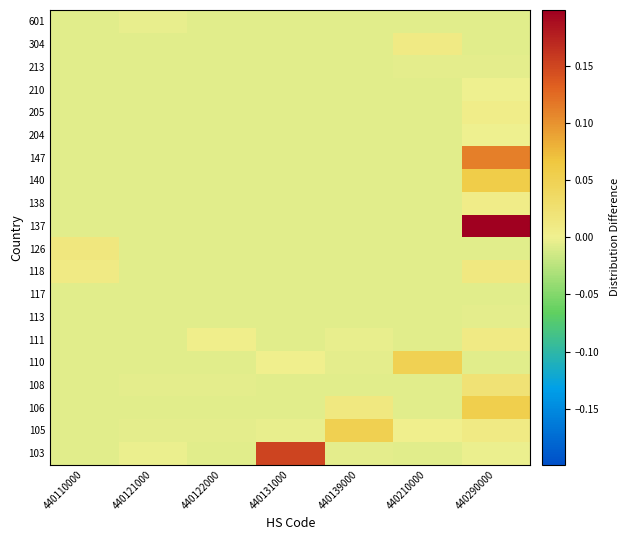

Reading left to right, what are all the values shown in this chart?

103: 440110000=-0.0	440121000=-0.0	440122000=-0.0	440131000=0.2	440139000=-0.0	440210000=-0.0	440290000=-0.0
105: 440110000=-0.0	440121000=-0.0	440122000=-0.0	440131000=-0.0	440139000=0.1	440210000=0.0	440290000=0.0
106: 440110000=-0.0	440121000=-0.0	440122000=-0.0	440131000=-0.0	440139000=0.0	440210000=-0.0	440290000=0.1
108: 440110000=-0.0	440121000=-0.0	440122000=-0.0	440131000=-0.0	440139000=-0.0	440210000=-0.0	440290000=0.0
110: 440110000=-0.0	440121000=-0.0	440122000=-0.0	440131000=0.0	440139000=-0.0	440210000=0.1	440290000=-0.0
111: 440110000=-0.0	440121000=-0.0	440122000=0.0	440131000=-0.0	440139000=-0.0	440210000=-0.0	440290000=0.0
113: 440110000=-0.0	440121000=-0.0	440122000=-0.0	440131000=-0.0	440139000=-0.0	440210000=-0.0	440290000=-0.0
117: 440110000=-0.0	440121000=-0.0	440122000=-0.0	440131000=-0.0	440139000=-0.0	440210000=-0.0	440290000=-0.0
118: 440110000=0.0	440121000=-0.0	440122000=-0.0	440131000=-0.0	440139000=-0.0	440210000=-0.0	440290000=0.0
126: 440110000=0.0	440121000=-0.0	440122000=-0.0	440131000=-0.0	440139000=-0.0	440210000=-0.0	440290000=-0.0
137: 440110000=-0.0	440121000=-0.0	440122000=-0.0	440131000=-0.0	440139000=-0.0	440210000=-0.0	440290000=0.2
138: 440110000=-0.0	440121000=-0.0	440122000=-0.0	440131000=-0.0	440139000=-0.0	440210000=-0.0	440290000=0.0
140: 440110000=-0.0	440121000=-0.0	440122000=-0.0	440131000=-0.0	440139000=-0.0	440210000=-0.0	440290000=0.1
147: 440110000=-0.0	440121000=-0.0	440122000=-0.0	440131000=-0.0	440139000=-0.0	440210000=-0.0	440290000=0.1
204: 440110000=-0.0	440121000=-0.0	440122000=-0.0	440131000=-0.0	440139000=-0.0	440210000=-0.0	440290000=-0.0
205: 440110000=-0.0	440121000=-0.0	440122000=-0.0	440131000=-0.0	440139000=-0.0	440210000=-0.0	440290000=0.0
210: 440110000=-0.0	440121000=-0.0	440122000=-0.0	440131000=-0.0	440139000=-0.0	440210000=-0.0	440290000=-0.0
213: 440110000=-0.0	440121000=-0.0	440122000=-0.0	440131000=-0.0	440139000=-0.0	440210000=-0.0	440290000=-0.0
304: 440110000=-0.0	440121000=-0.0	440122000=-0.0	440131000=-0.0	440139000=-0.0	440210000=0.0	440290000=-0.0
601: 440110000=-0.0	440121000=-0.0	440122000=-0.0	440131000=-0.0	440139000=-0.0	440210000=-0.0	440290000=-0.0